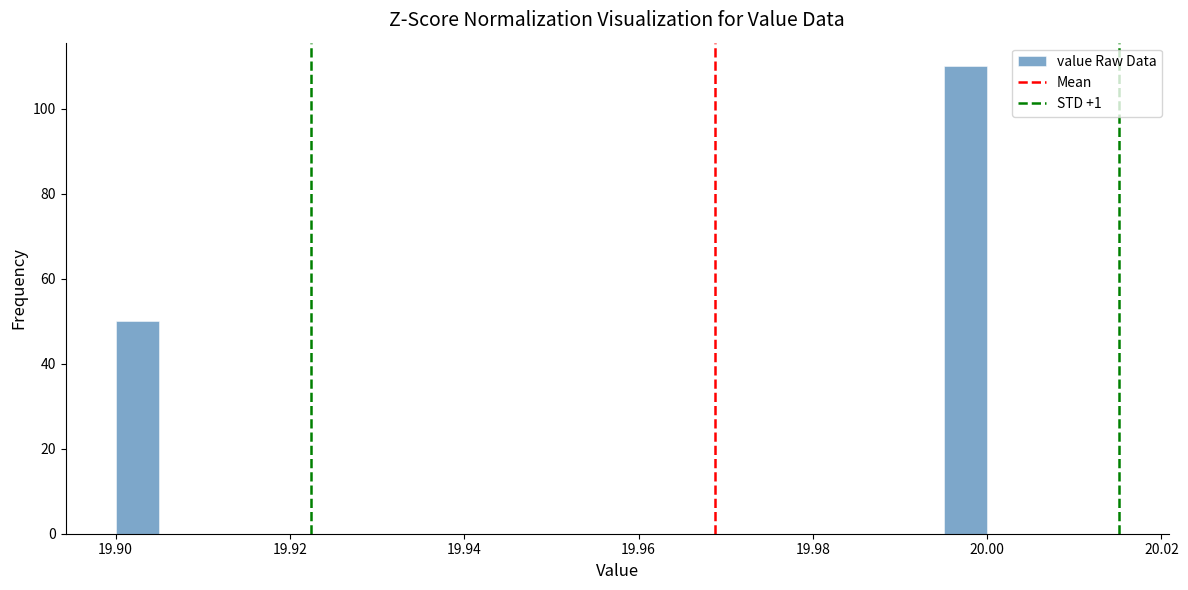

Read against the x-axis, roughly where is the centre of the tallest bar?

19.998